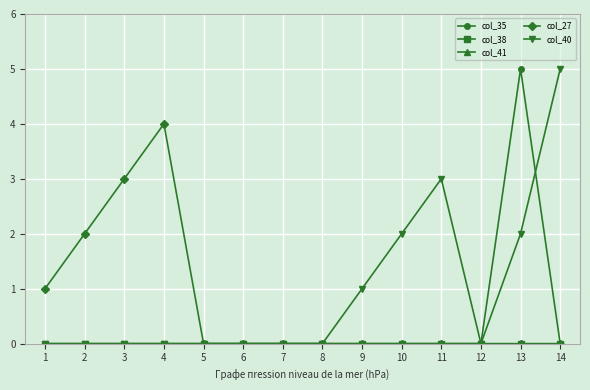

Reading left to right, transcribe all the data shown in this chart.

col_35: 0	0	0	0	0	0	0	0	0	0	0	0	5	0
col_38: 0	0	0	0	0	0	0	0	0	0	0	0	0	0
col_41: 0	0	0	0	0	0	0	0	0	0	0	0	0	0
col_27: 1	2	3	4	0	0	0	0	0	0	0	0	0	0
col_40: 0	0	0	0	0	0	0	0	1	2	3	0	2	5